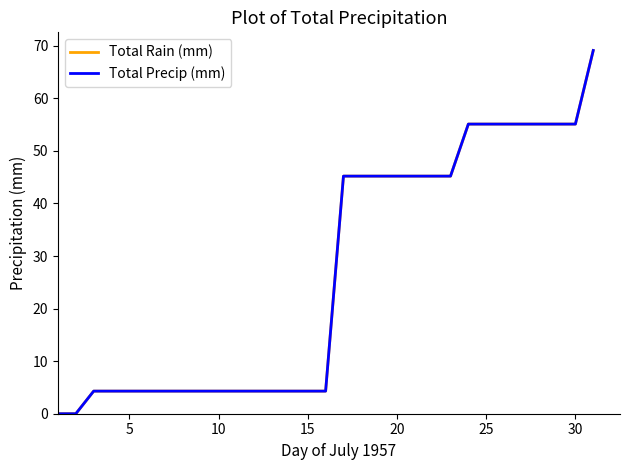

Does the chart have visible grid lines?

No